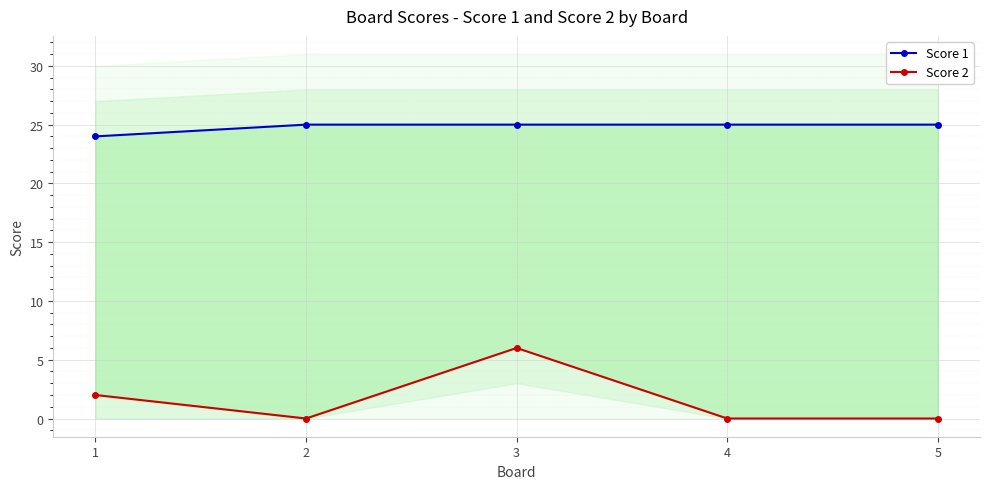

Between 1 and 4, which series saw the biggest shift?

Score 2